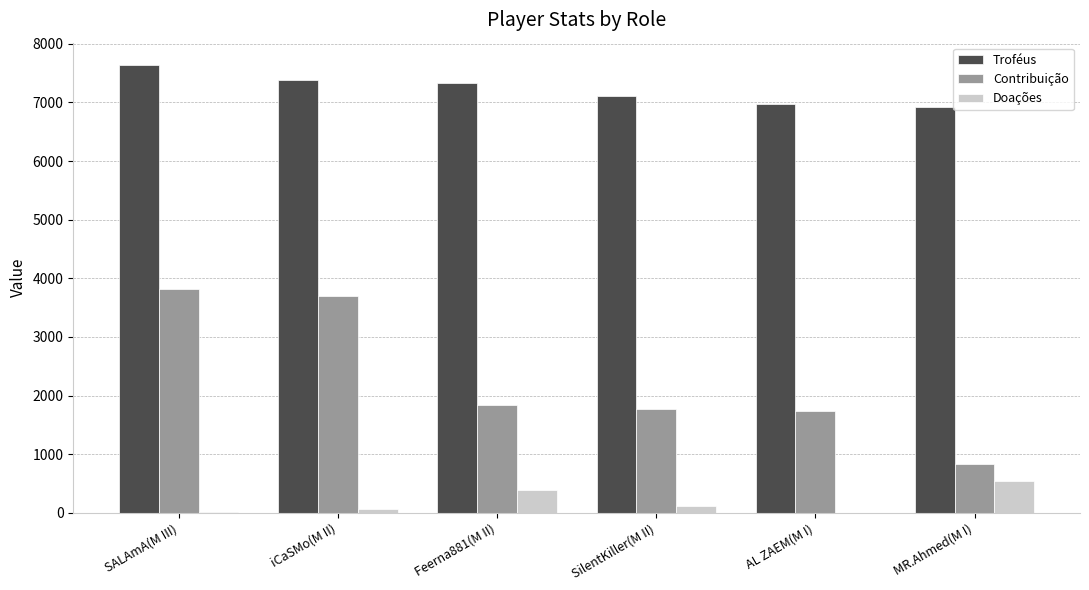

True or false: Troféus has a value of 4865 at SALAmA(M III).

False